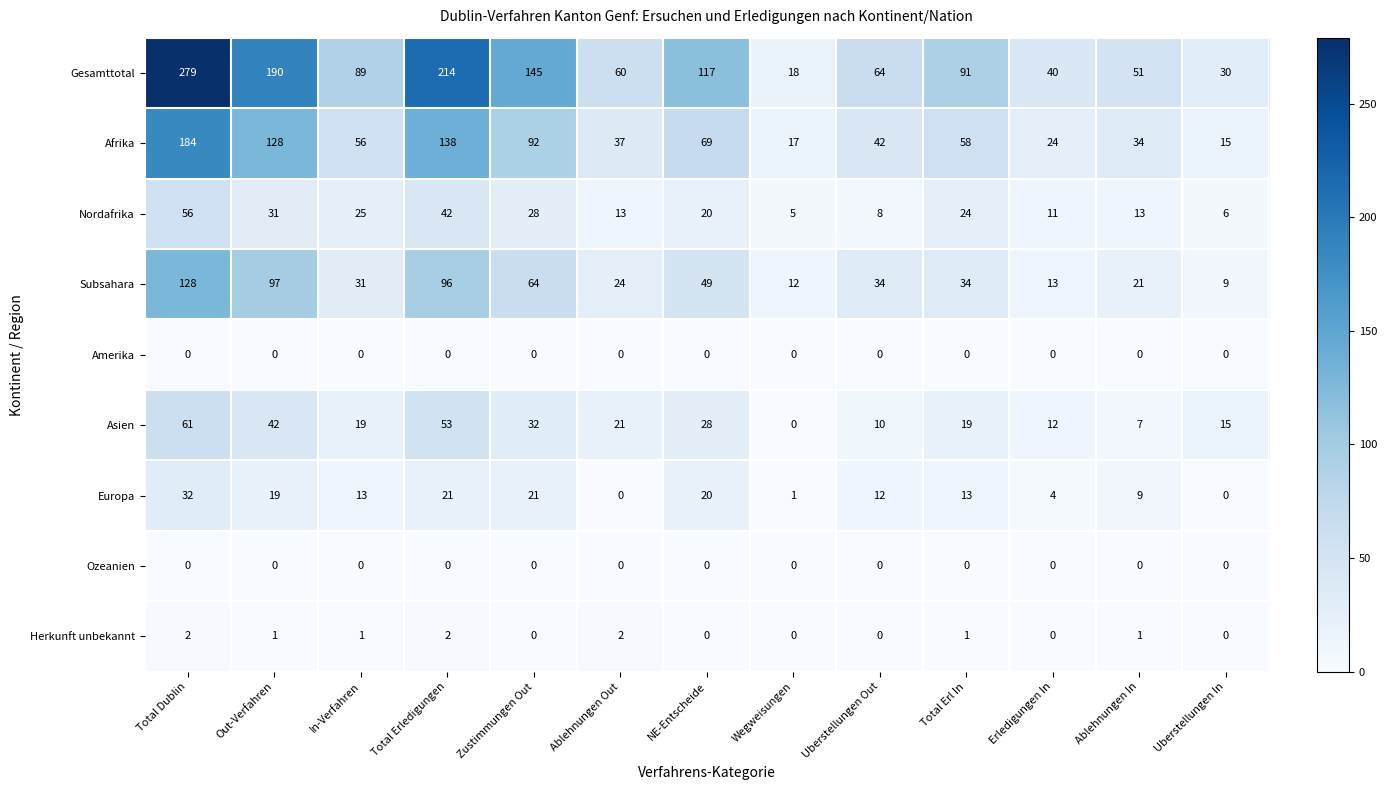

At how many categories does at least one series exceed 52?

9